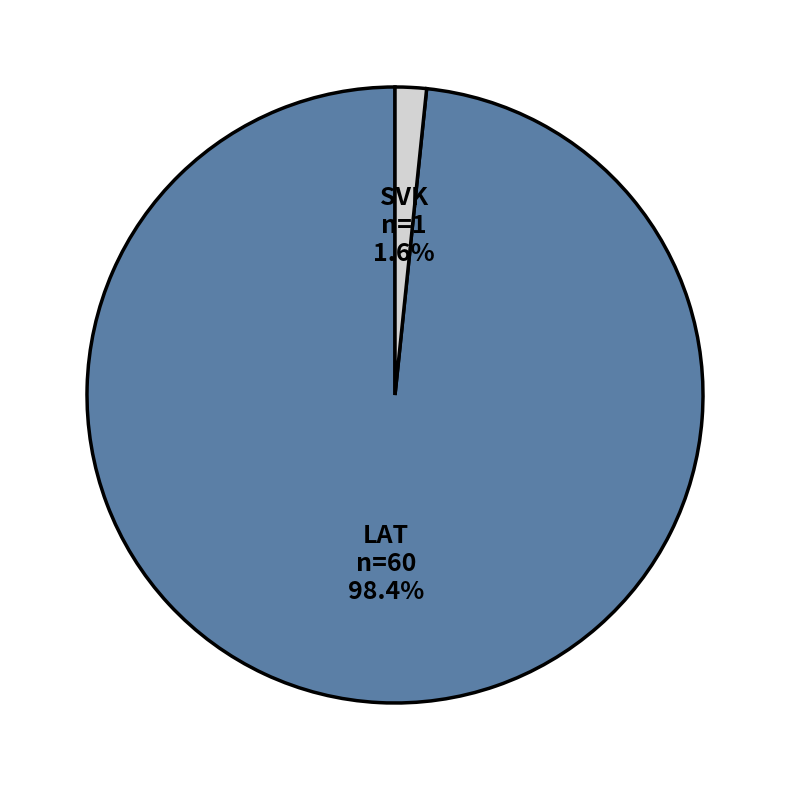

Do LAT and SVK together represent more than half of the pie?

Yes